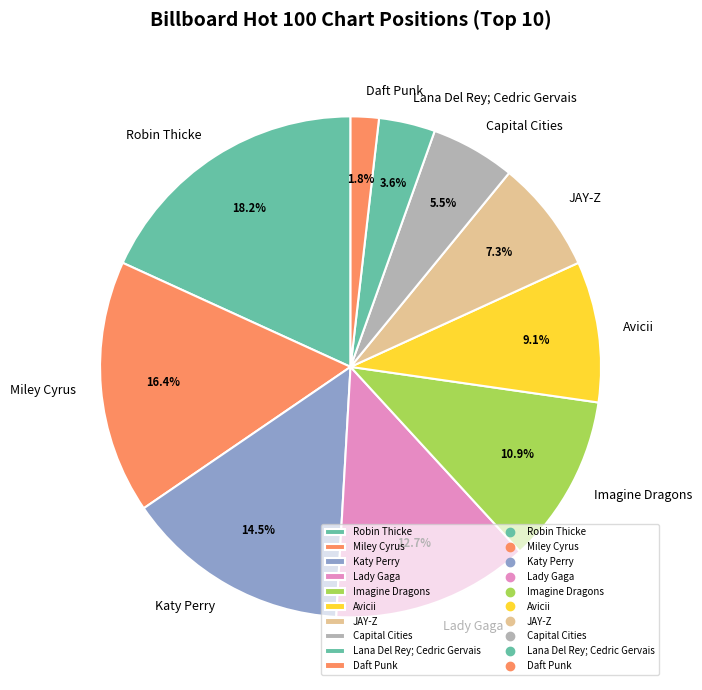

What is the largest slice in the pie chart?

Robin Thicke